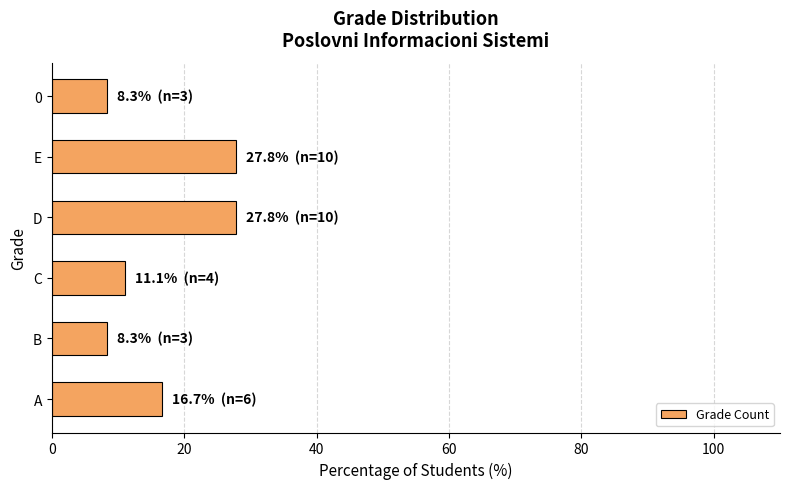

Between C and B, which is larger?

C